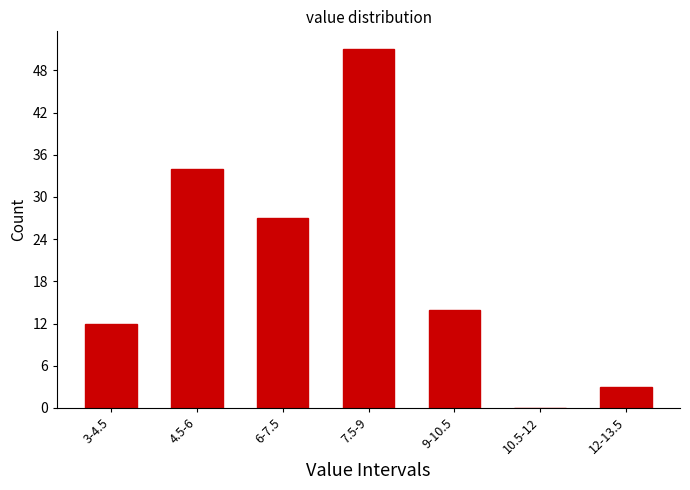

Reading right to left, what are all the values shown in this chart?

12-13.5=3	10.5-12=0	9-10.5=14	7.5-9=51	6-7.5=27	4.5-6=34	3-4.5=12